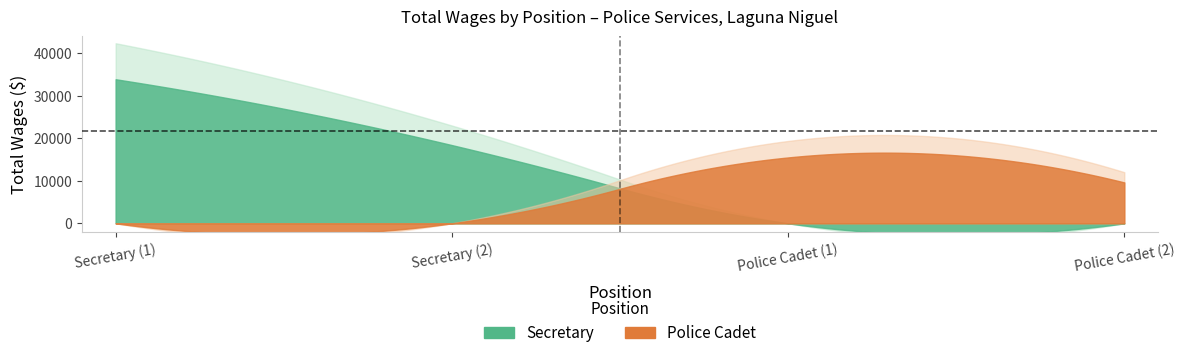

Between 1. and 2., which series saw the biggest shift?

Secretary